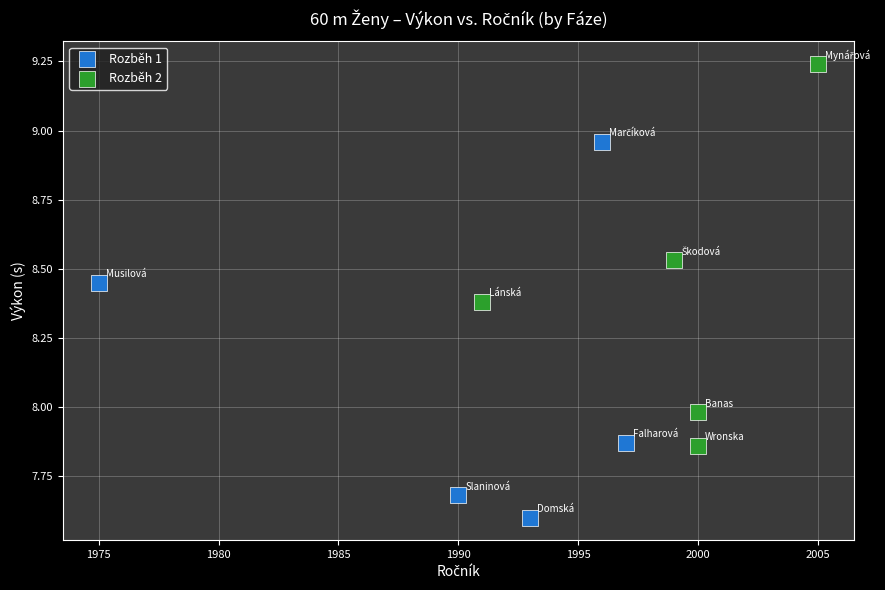

What are all the series names shown in the legend?

Rozběh 1, Rozběh 2